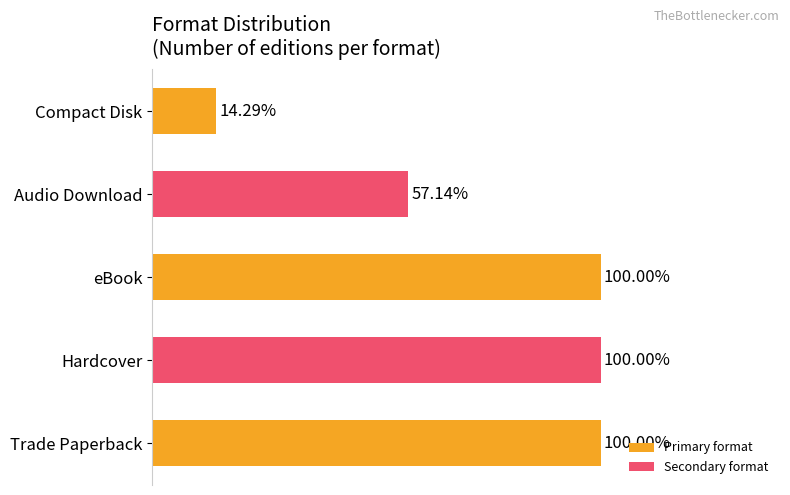

Does the chart contain any negative values?

No